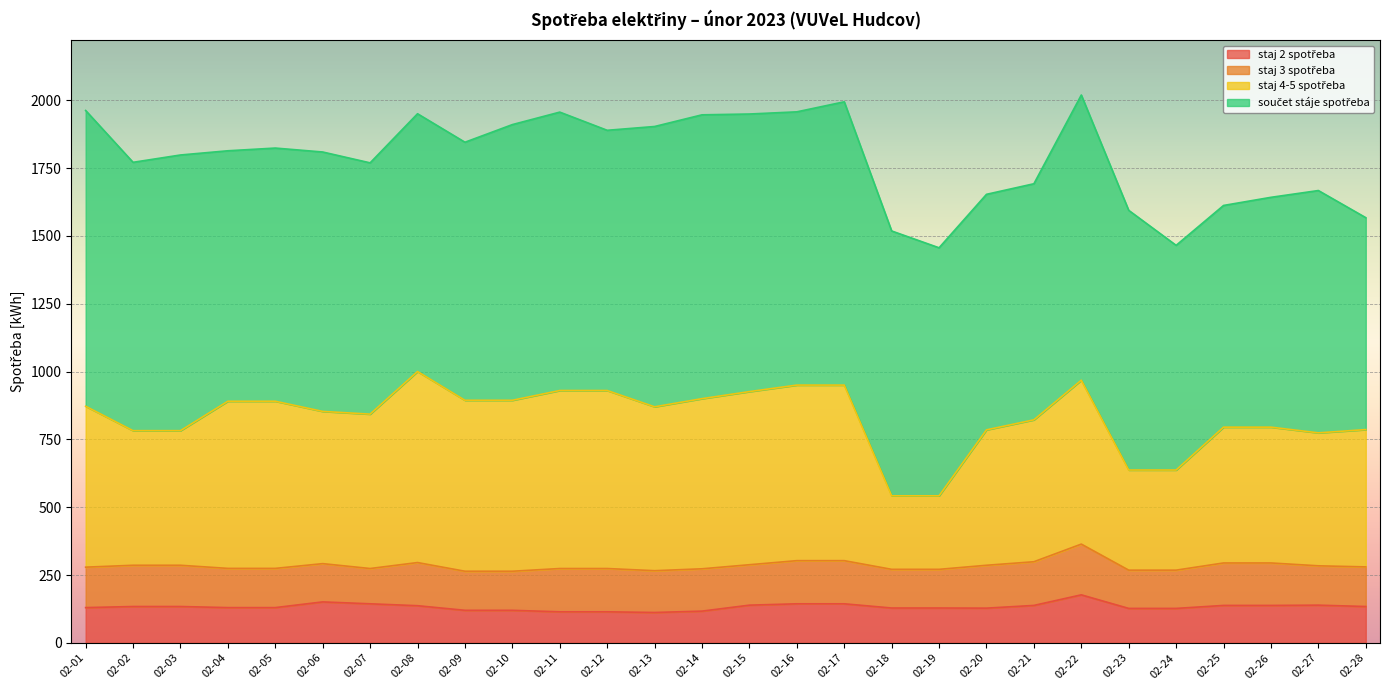

What is the total value across all series at 02-27?

1667.0